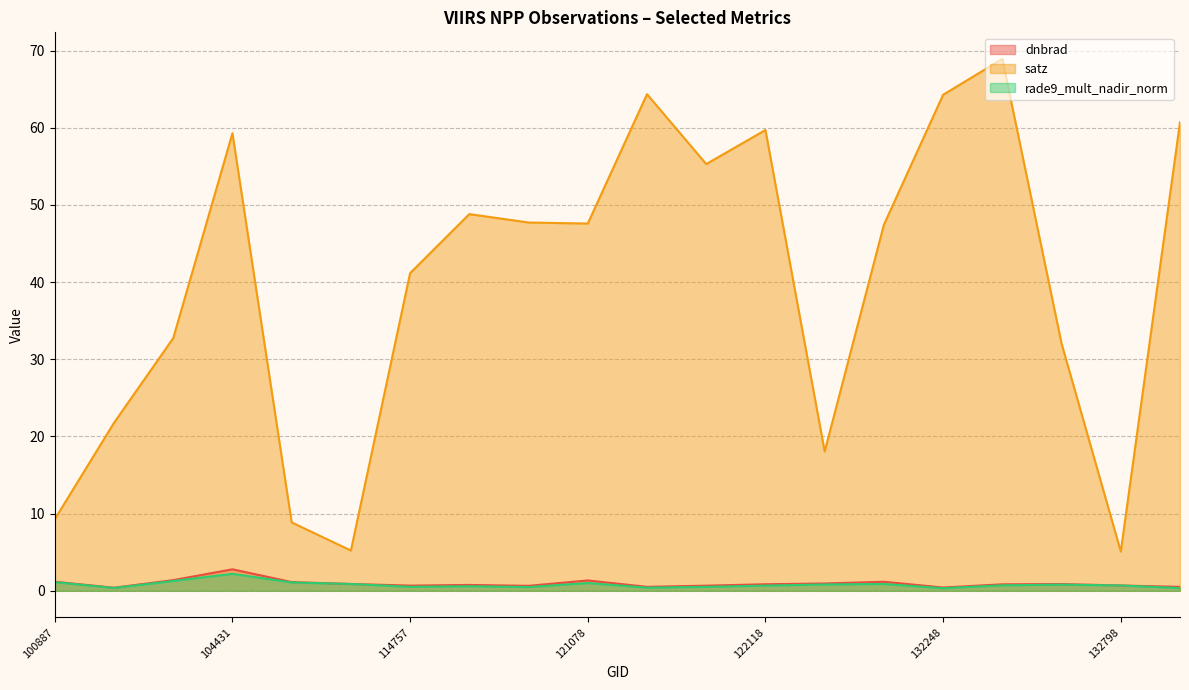

Which category has the lowest value in the satz series?

132798